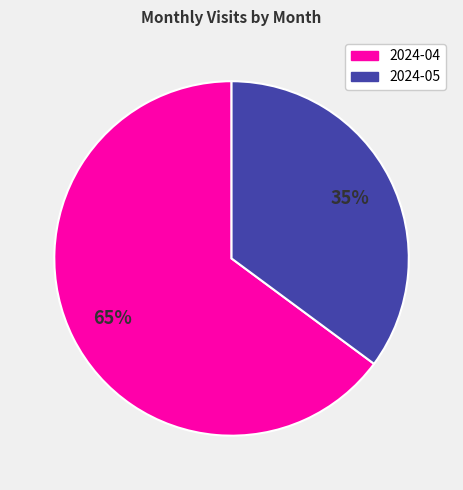

To the nearest percent, what portion does 2024-04 represent?

65%